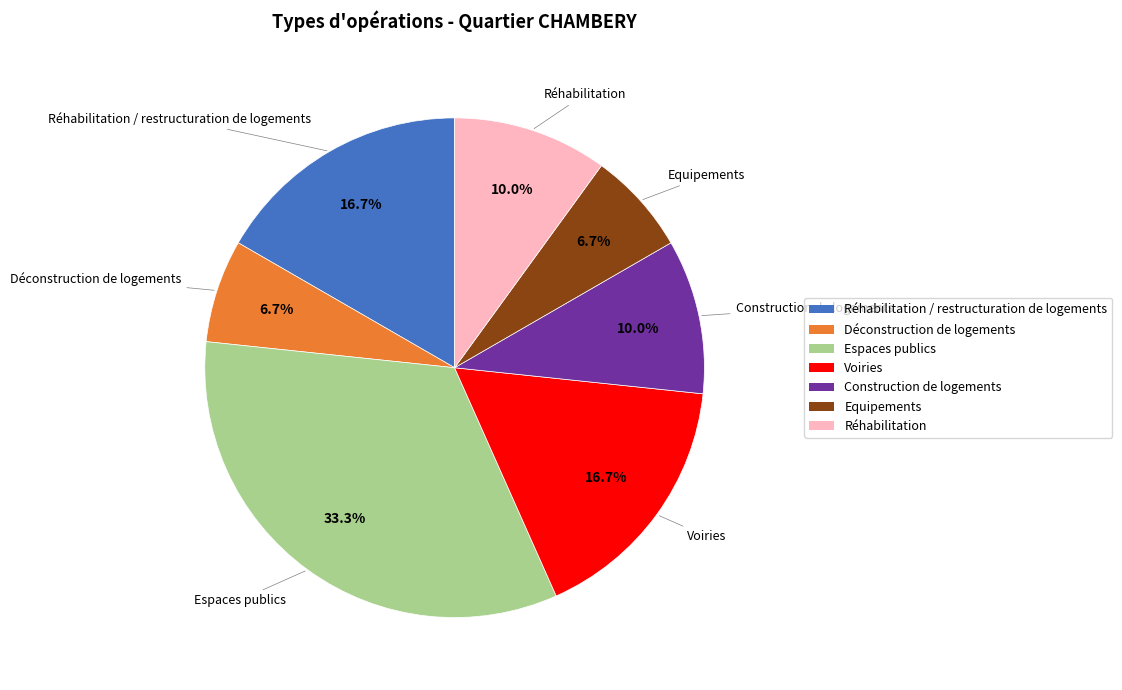

Is there any slice that represents more than half of the pie?

No